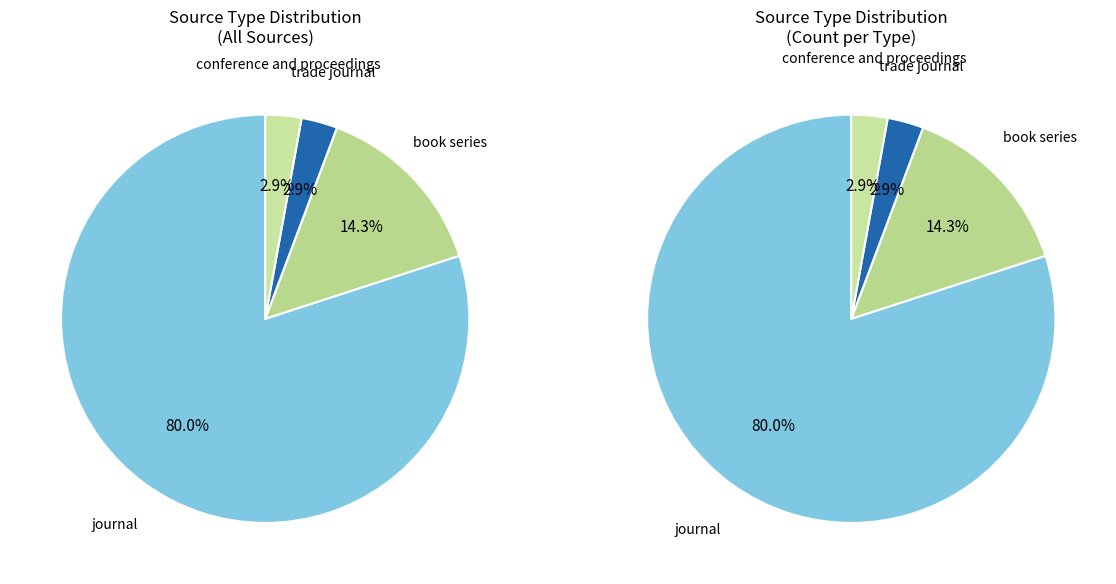

Count the number of slices in the pie.

4